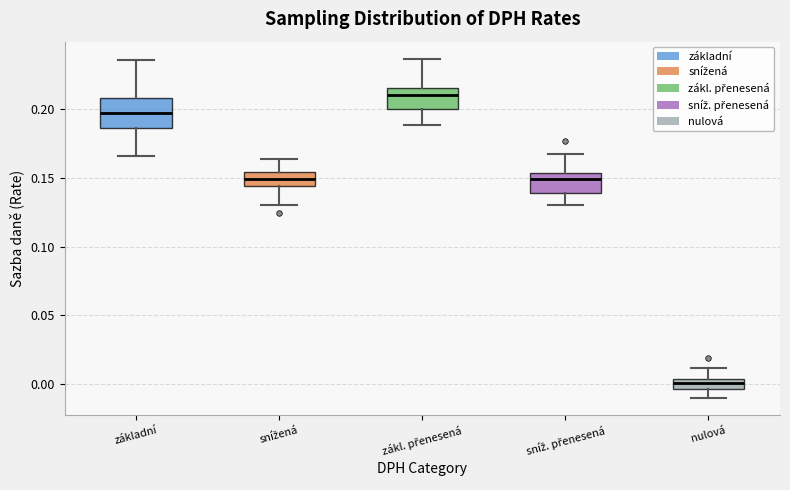

Which box has the highest median line?

zákl. přenesená